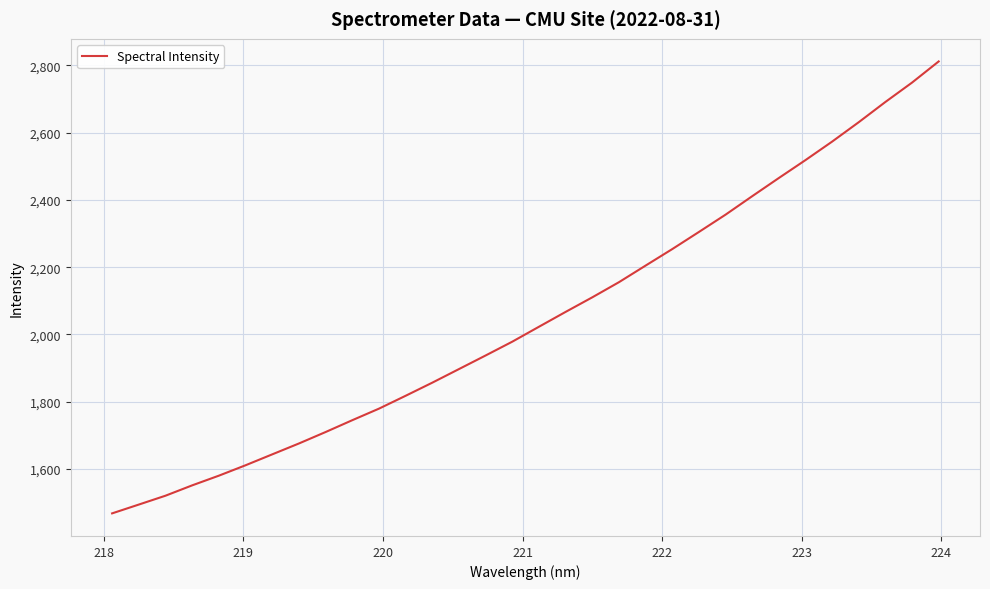

What is the minimum value shown in the chart?

1468.3